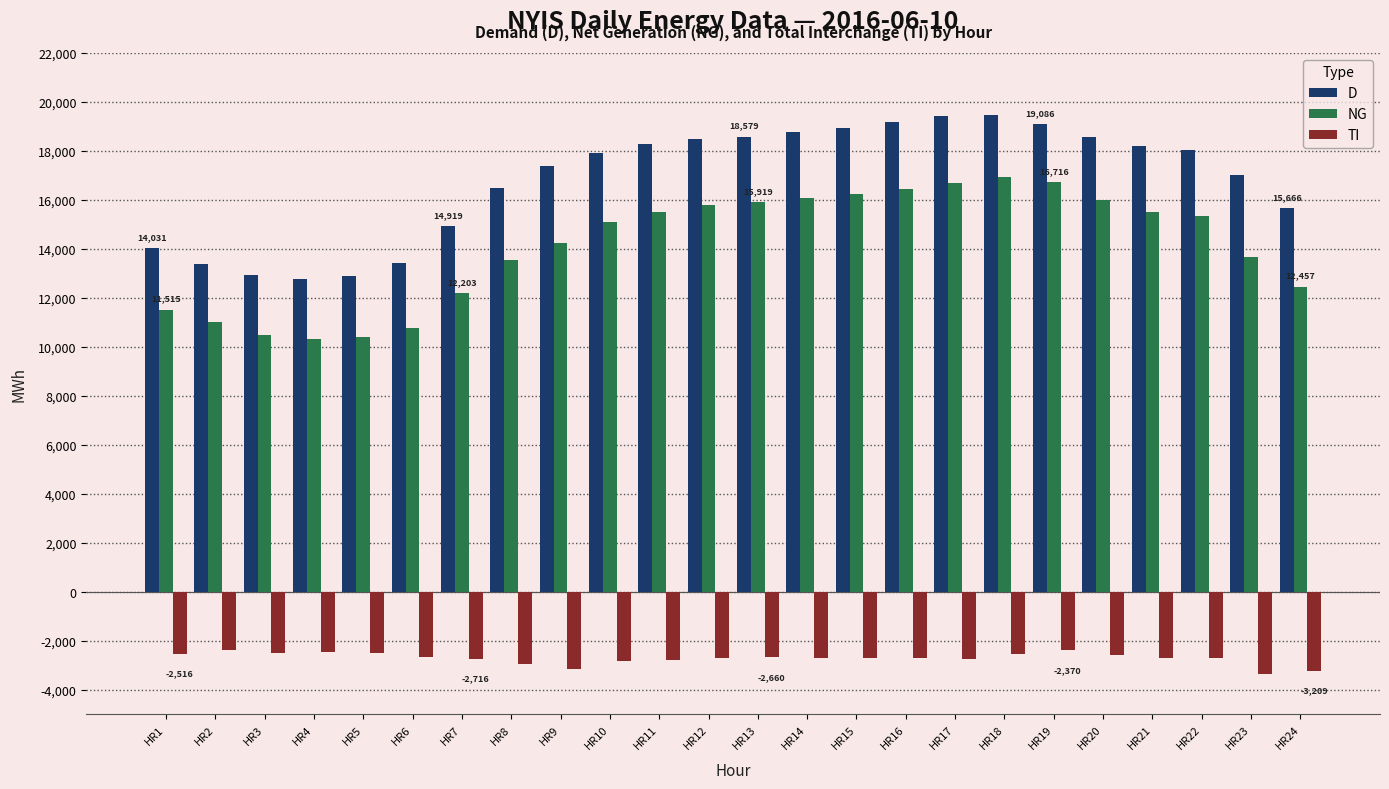

True or false: D has a value of 18553 at HR20.

True